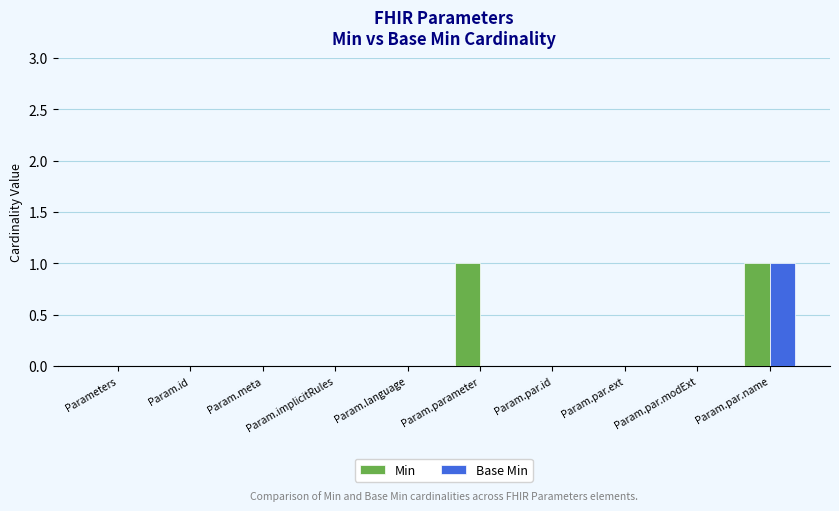

The value of Min at Param.id is -1. True or false?

False